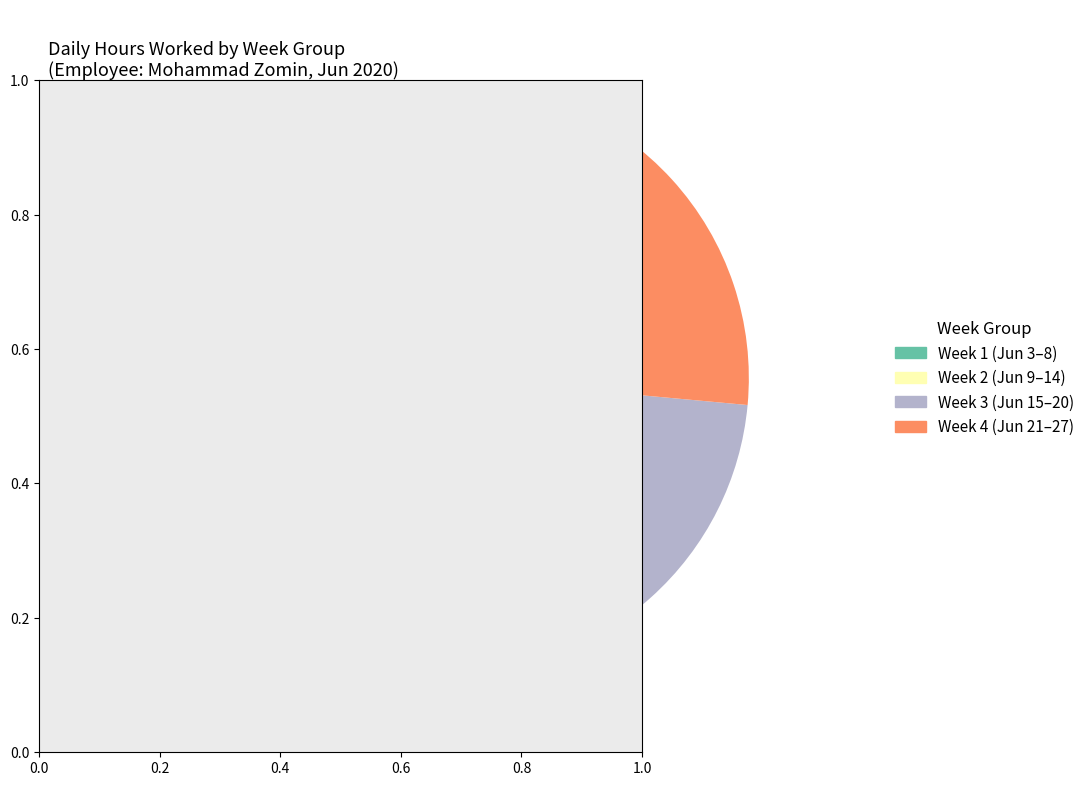

What portion of the pie excludes Week 3 (Jun 15–20)?

76.2%